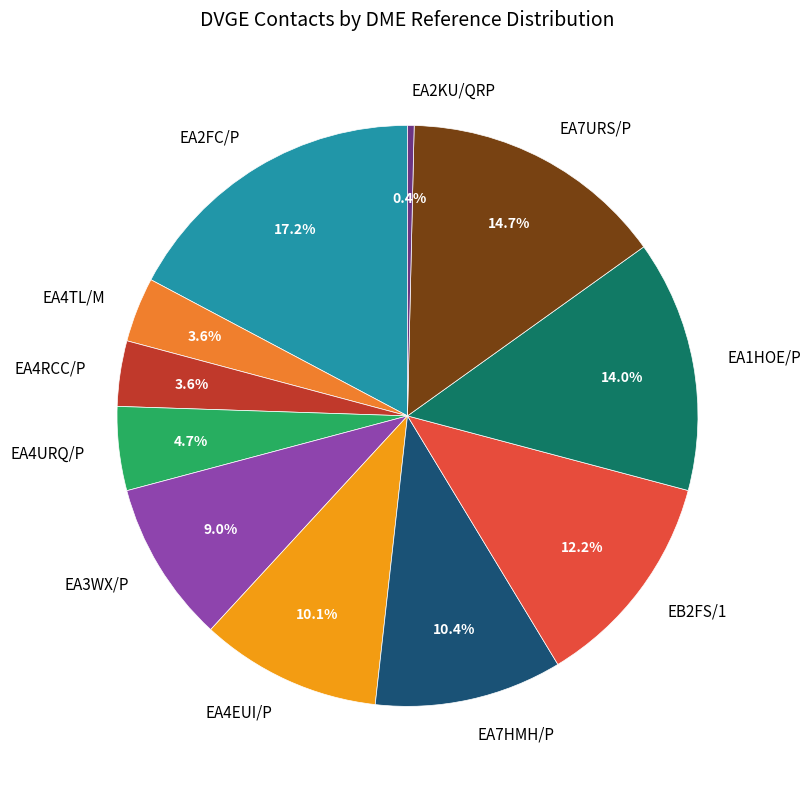

Which category has the smallest portion of the pie?

EA2KU/QRP